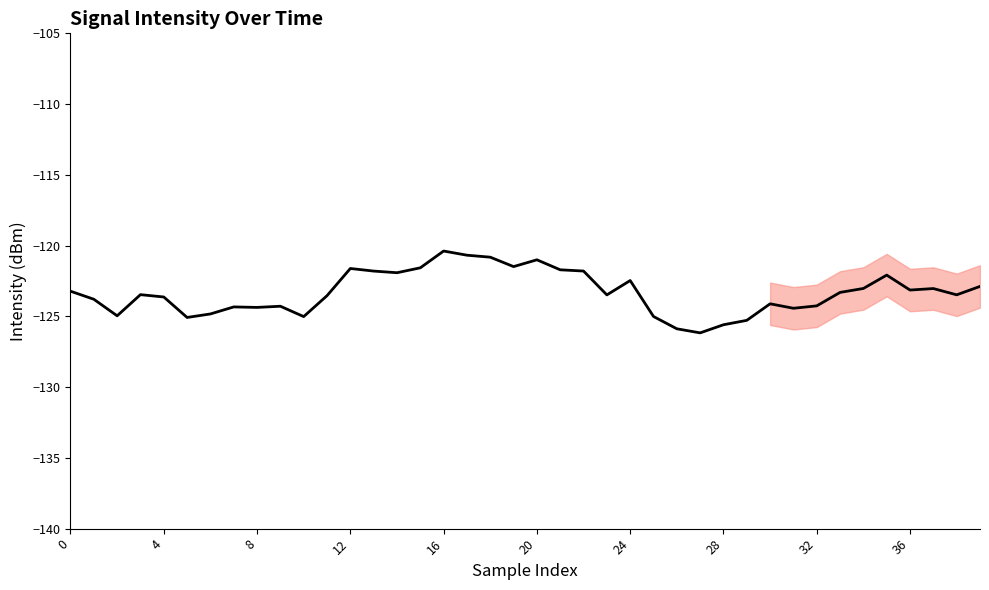

What is the sum of all values?

-4932.9